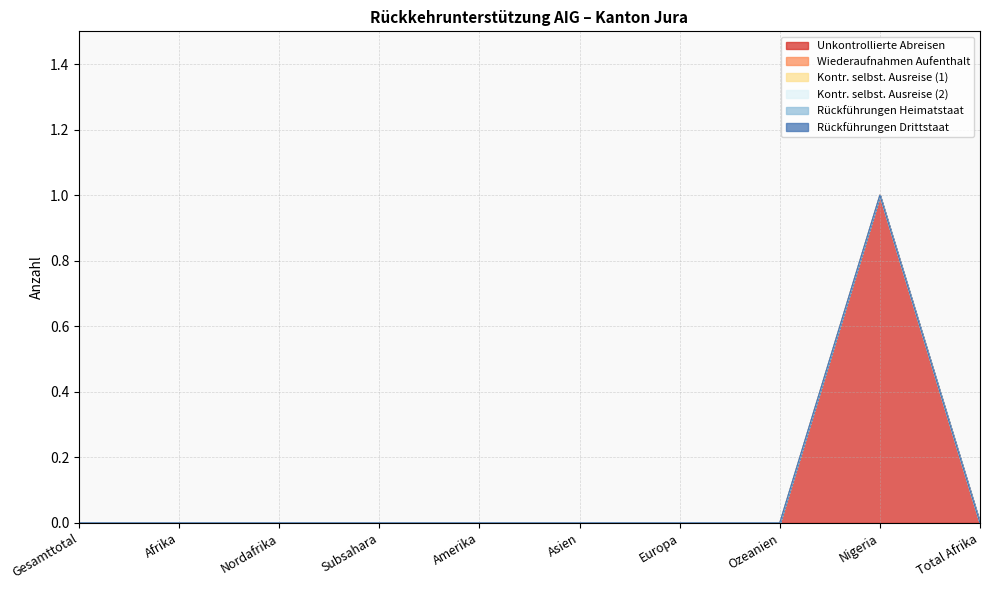

Where is the first local maximum for Unkontrollierte Abreisen?

Nigeria